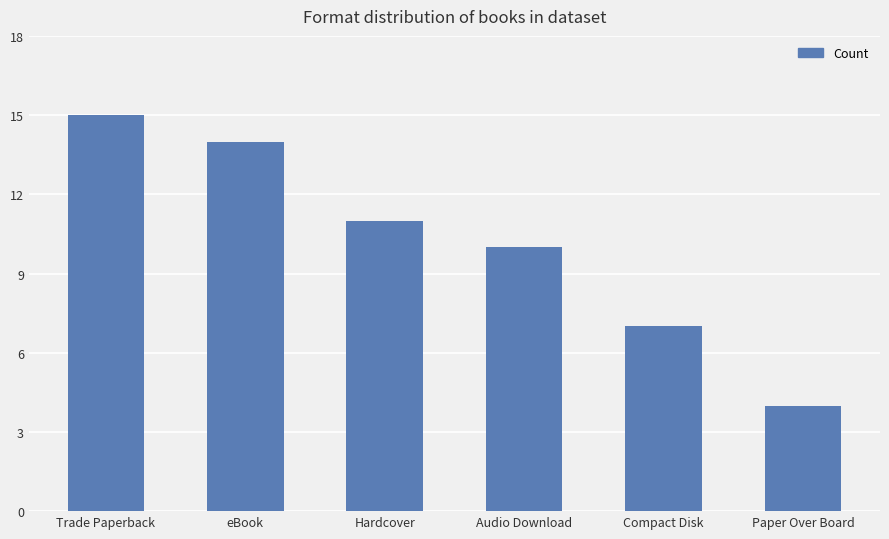

What is the difference between the values at Audio Download and Paper Over Board?

6